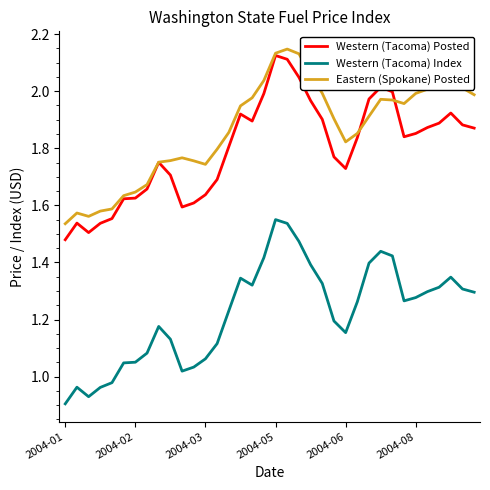

In Western (Tacoma) Index, how many points are higher than both neighbors (excluding endpoints)?

6